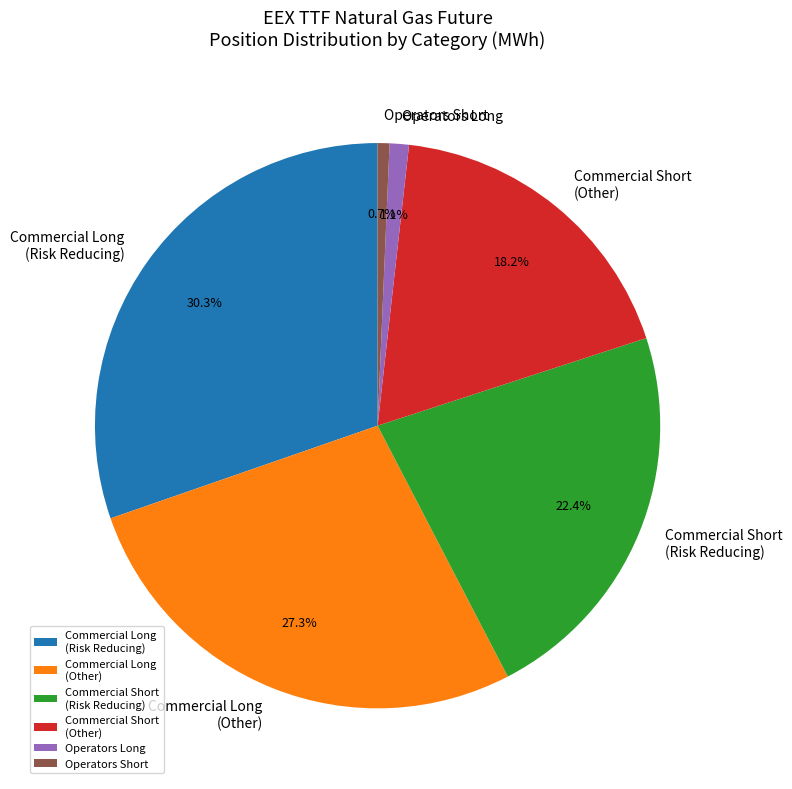

Between Commercial Short (Other) and Commercial Short (Risk Reducing), which is larger?

Commercial Short (Risk Reducing)